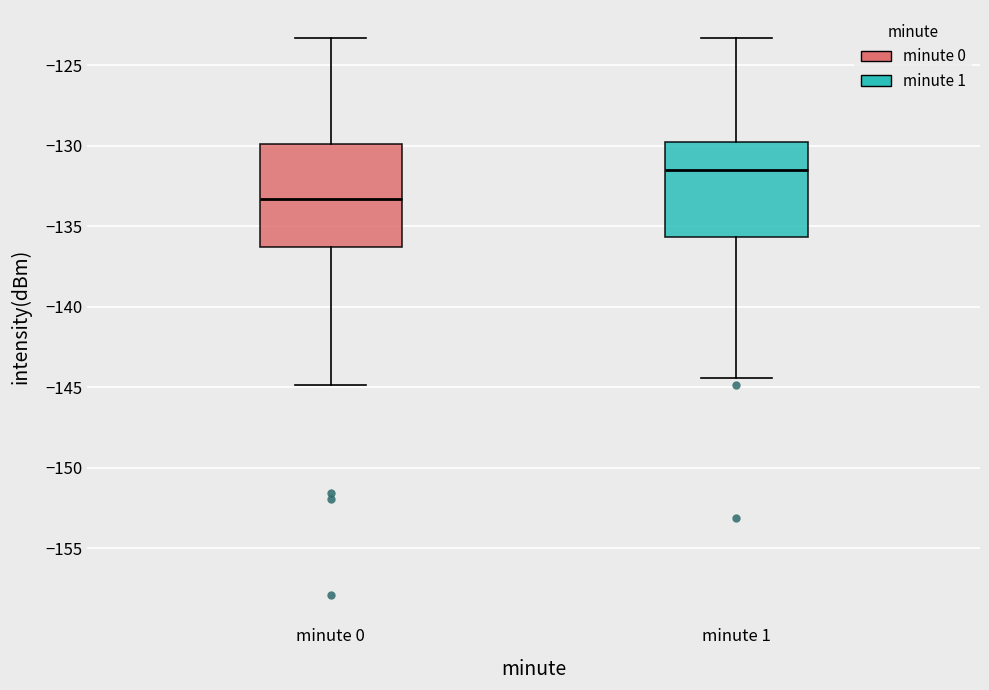

Reading left to right, read every box against the y-axis: the position of its median line, the range the box covers, and the ends of its whiskers. The values are not printed on the chart, so give them approximately, as read against the axis.

minute 0: median -133.5, box -136.5 to -130.0, whiskers -145.0 to -123.5
minute 1: median -131.5, box -135.5 to -130.0, whiskers -144.5 to -123.5